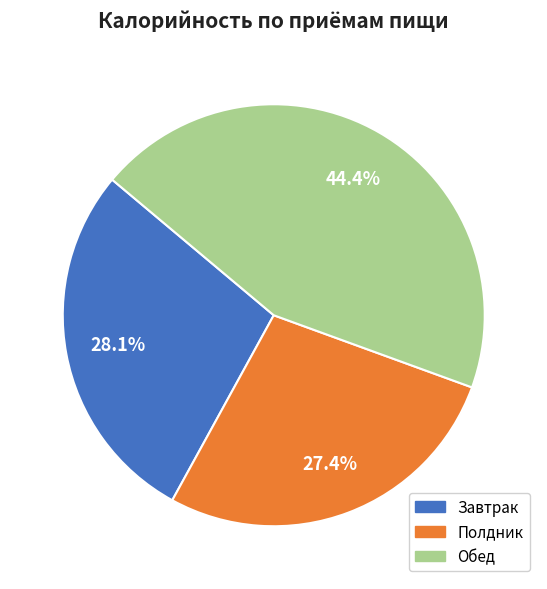

Which has a higher value, Полдник or Обед?

Обед